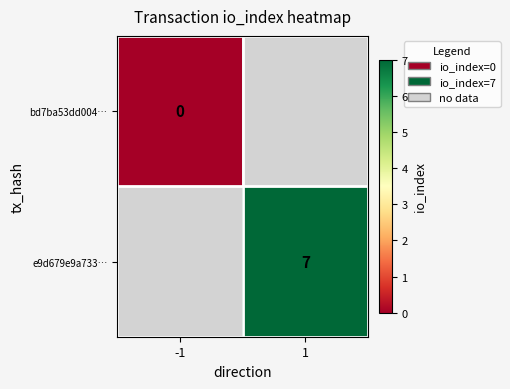

The value of e9d679e9a733… at 1 is 11. True or false?

False